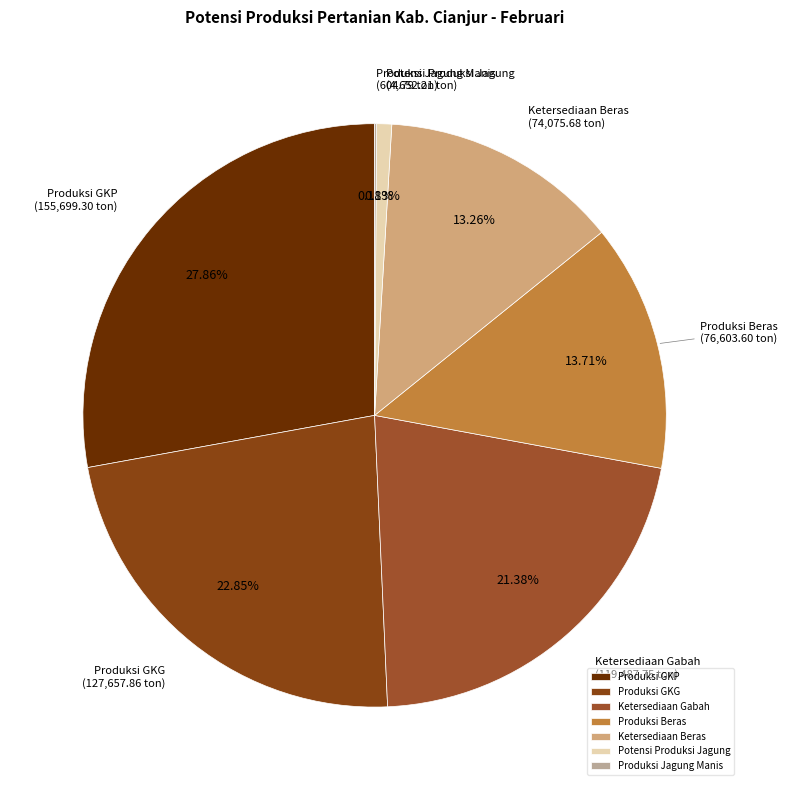

Is Ketersediaan Gabah the majority of the pie?

No